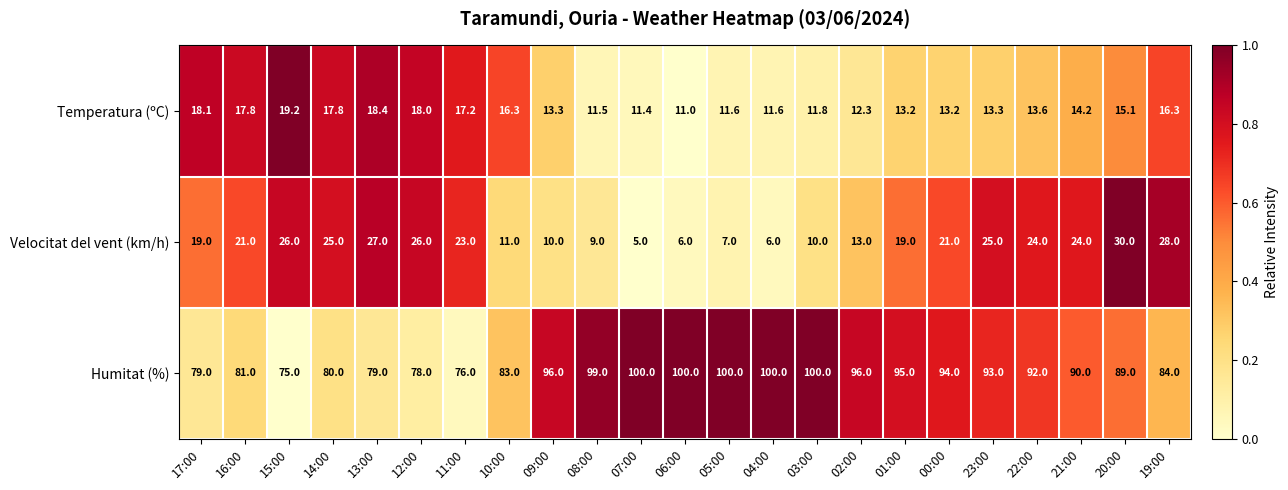

True or false: Velocitat del vent (km/h) has a value of 6.0 at 06:00.

True